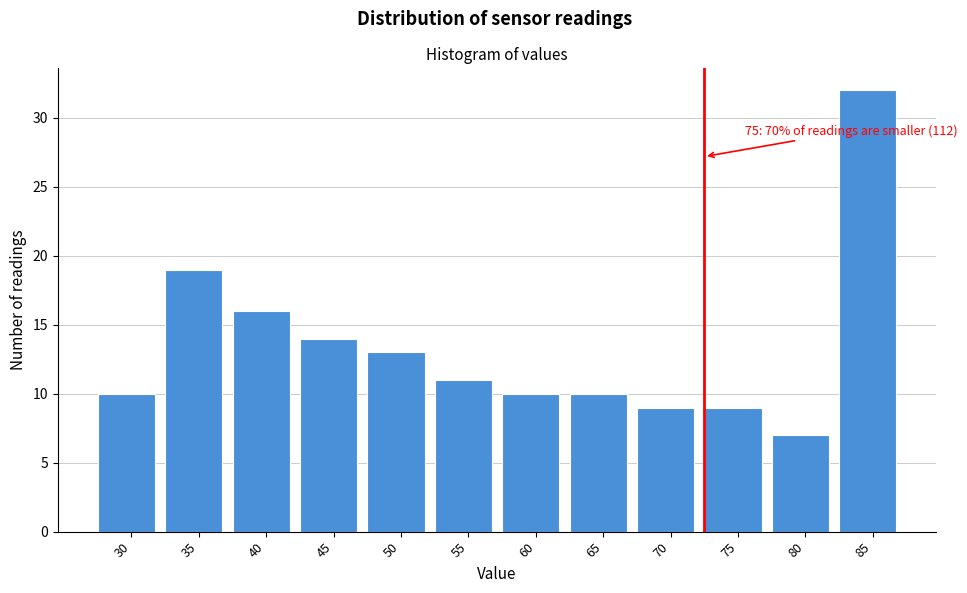

Reading left to right, transcribe all the data shown in this chart.

10	19	16	14	13	11	10	10	9	9	7	32